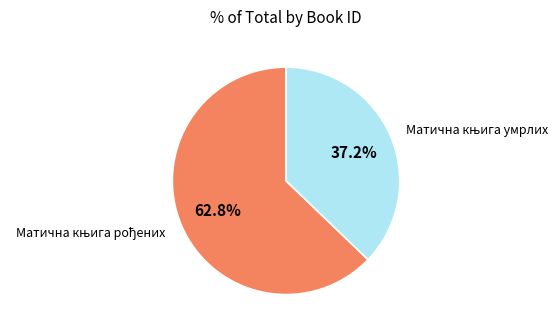

Does any single category account for the majority?

Yes